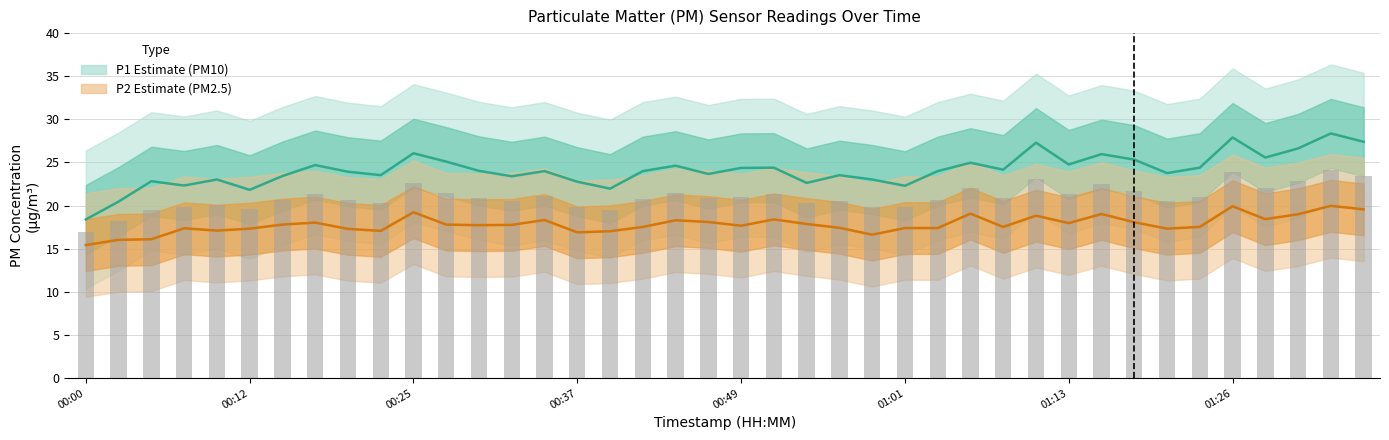

Which category has the lowest value across all series?

00:00